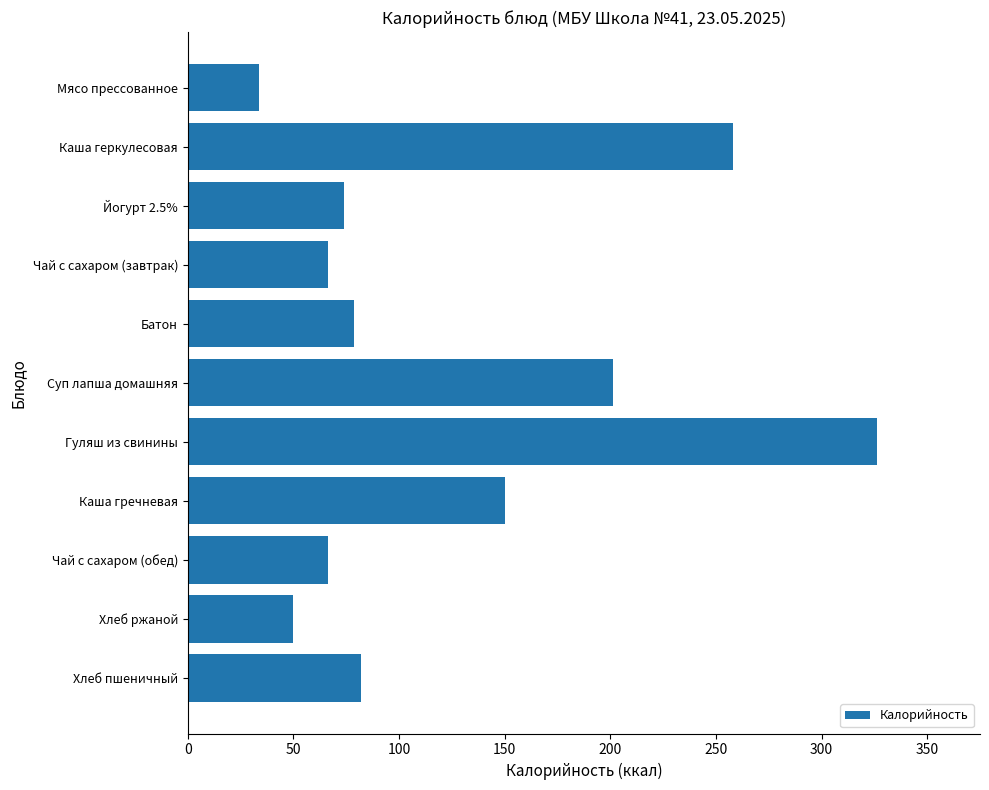

Does the chart contain stacked bars?

No